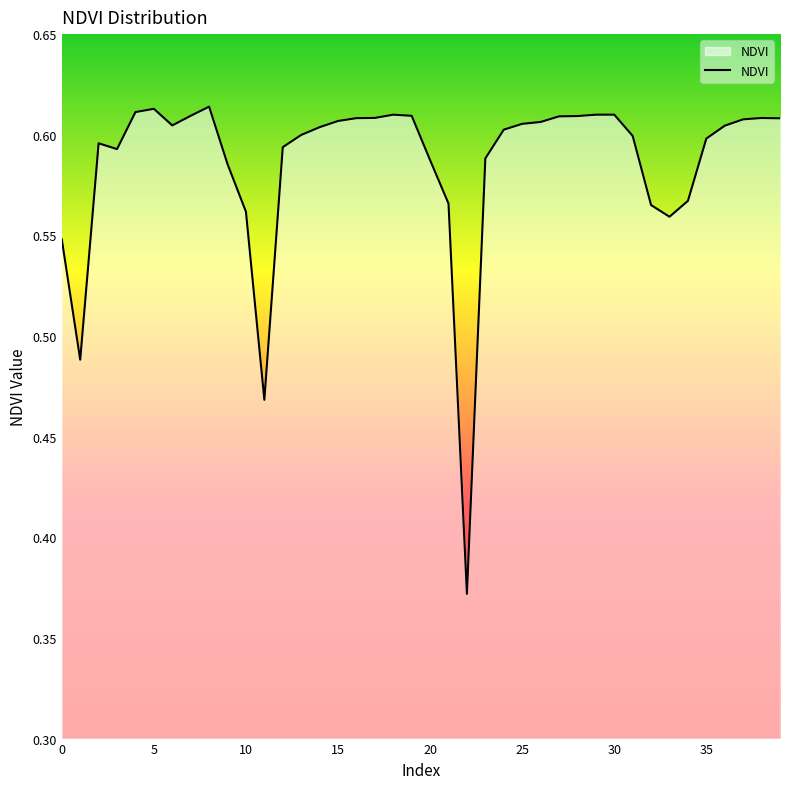

At which category does the chart reach its minimum across all series?

22